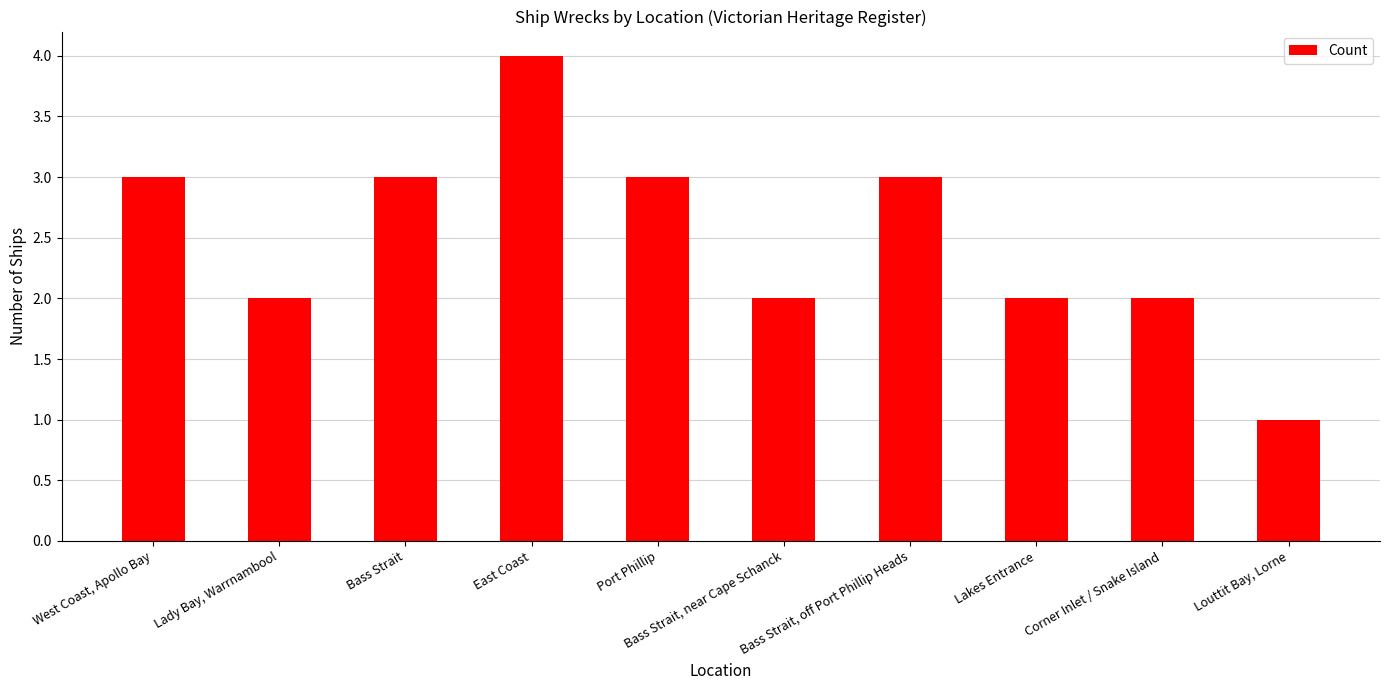

What is the label of the 4th bar from the right?

Bass Strait, off Port Phillip Heads